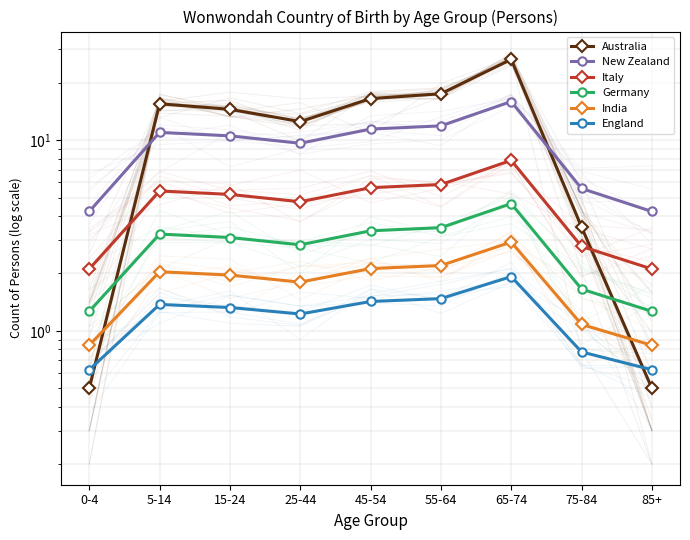

Reading left to right, transcribe all the data shown in this chart.

Australia: 0-4=0.5	5-14=15.5	15-24=14.5	25-44=12.5	45-54=16.5	55-64=17.5	65-74=26.5	75-84=3.5	85+=0.5
New Zealand: 0-4=4.2	5-14=11.0	15-24=10.5	25-44=9.6	45-54=11.4	55-64=11.9	65-74=15.9	75-84=5.6	85+=4.2
Italy: 0-4=2.1	5-14=5.4	15-24=5.2	25-44=4.8	45-54=5.6	55-64=5.8	65-74=7.8	75-84=2.8	85+=2.1
Germany: 0-4=1.3	5-14=3.2	15-24=3.1	25-44=2.8	45-54=3.3	55-64=3.5	65-74=4.6	75-84=1.7	85+=1.3
India: 0-4=0.8	5-14=2.0	15-24=2.0	25-44=1.8	45-54=2.1	55-64=2.2	65-74=2.9	75-84=1.1	85+=0.8
England: 0-4=0.6	5-14=1.4	15-24=1.3	25-44=1.2	45-54=1.4	55-64=1.5	65-74=1.9	75-84=0.8	85+=0.6